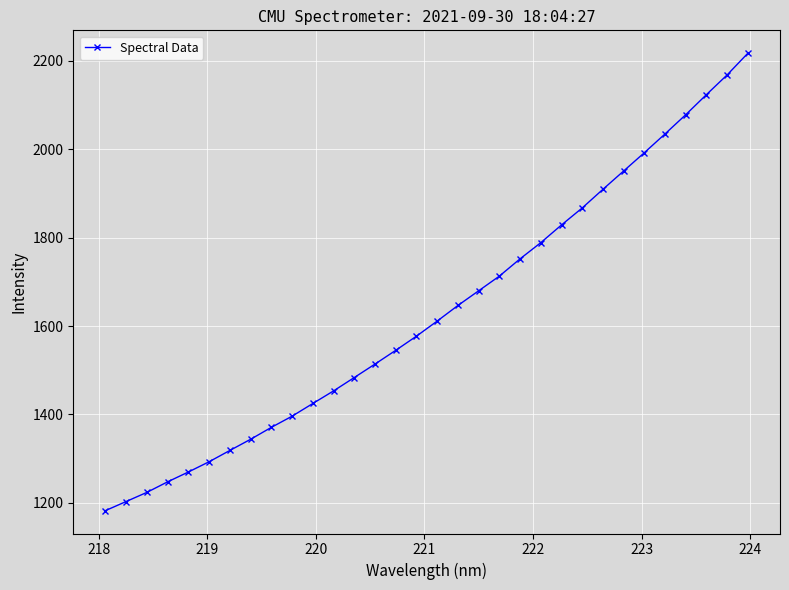

What is the minimum value shown in the chart?

1182.7